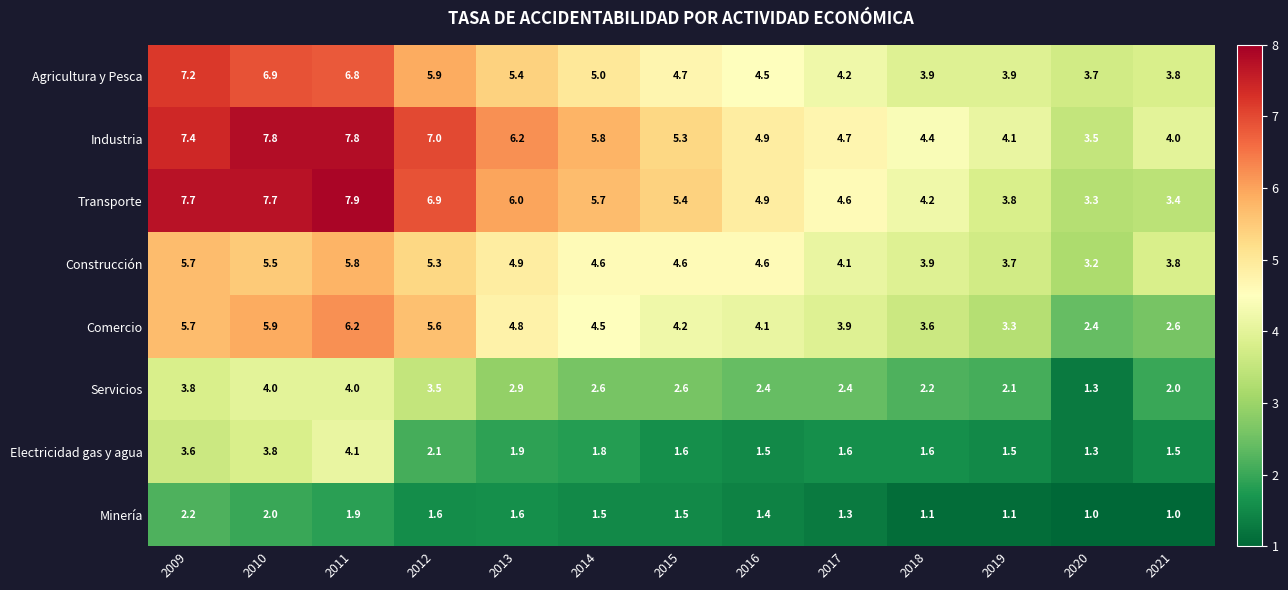

At which label does Comercio reach its minimum?

2020